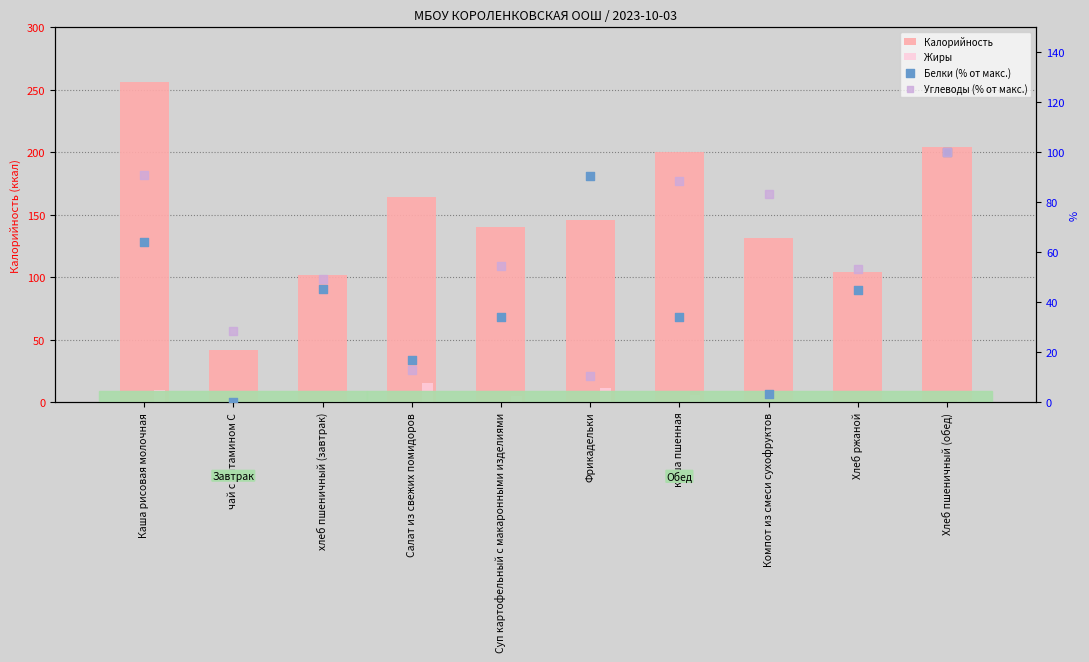

What are all the series names shown in the legend?

Калорийность, Жиры, Белки (% от макс.), Углеводы (% от макс.)